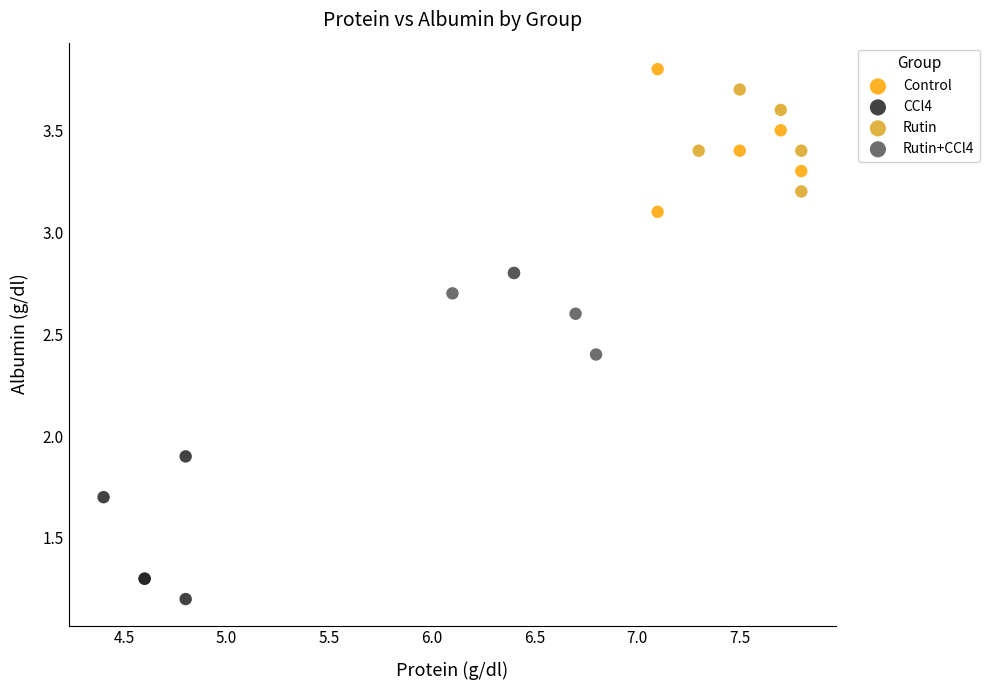

Which series contains the lowest Y value?

CCl4